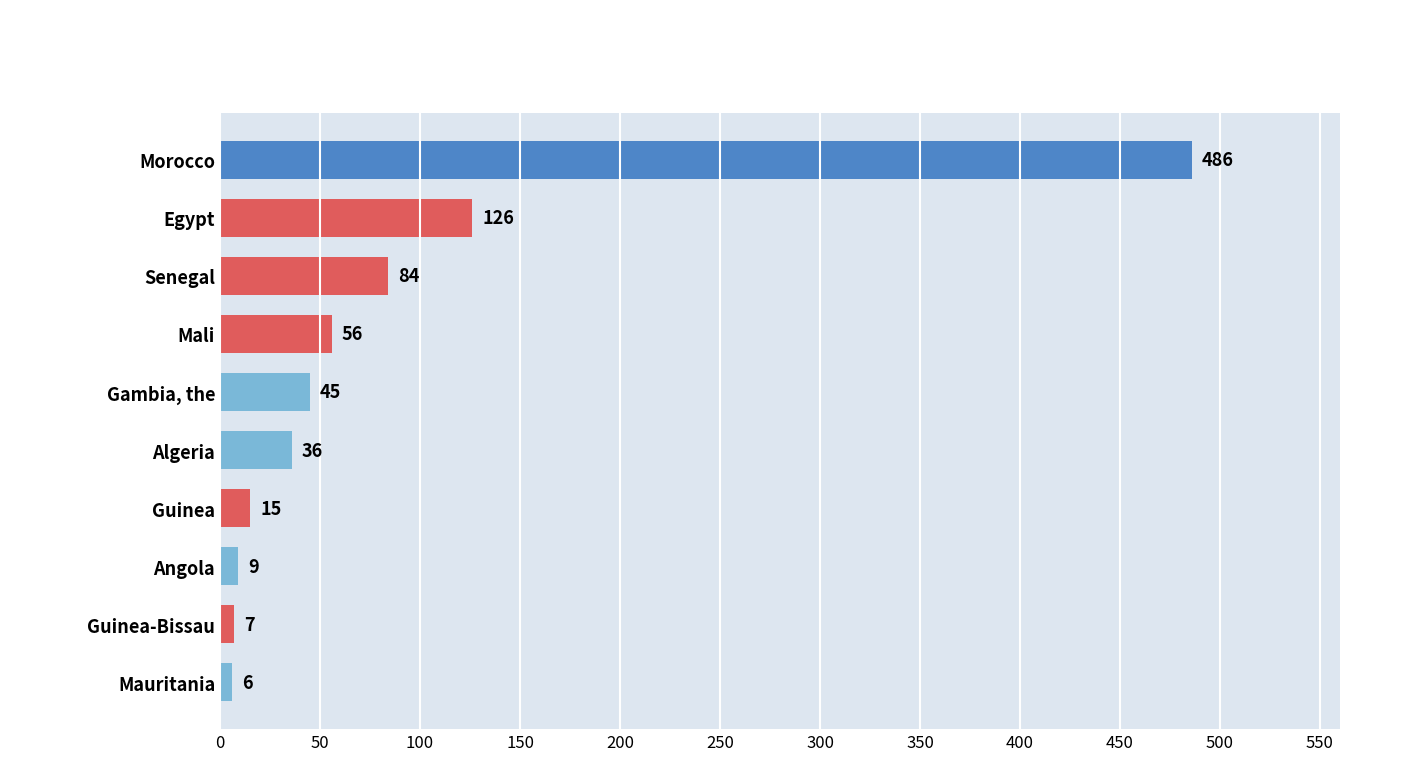

The value at Morocco is 486. True or false?

True